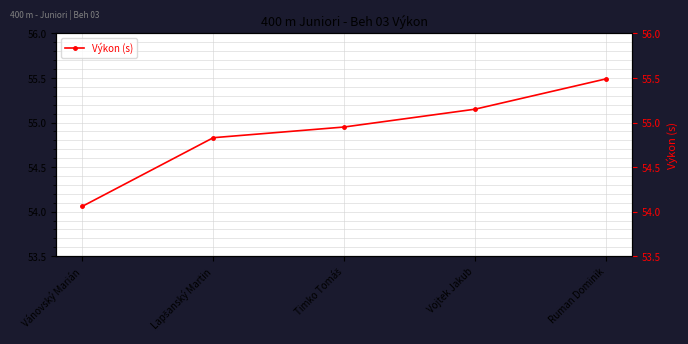

Reading left to right, transcribe all the data shown in this chart.

Vánovský Marián=54.1	Lapšanský Martin=54.8	Timko Tomáš=55.0	Vojtek Jakub=55.1	Ruman Dominik=55.5